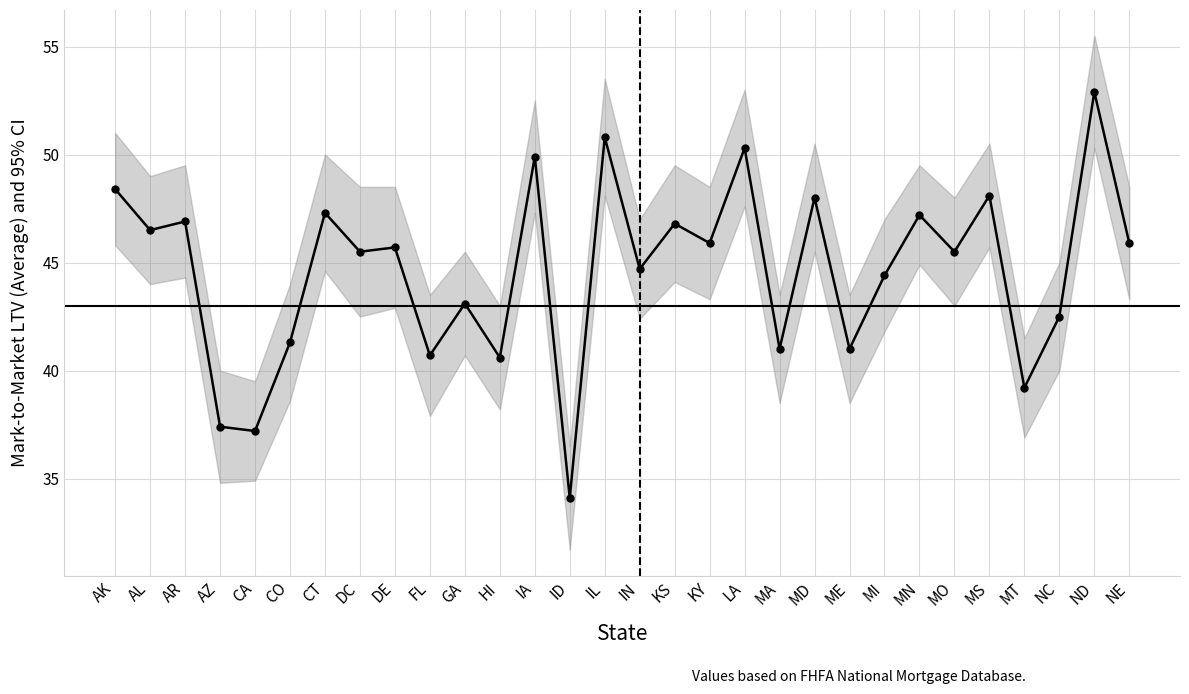

What is the value of the 17th point from the left?

46.8